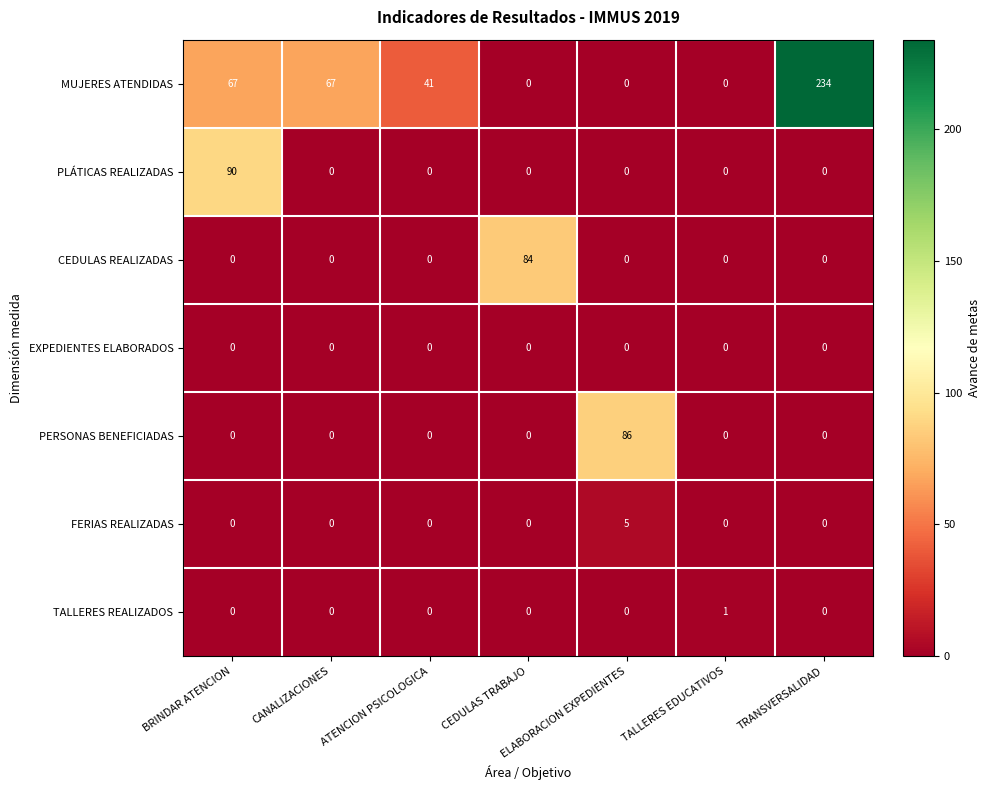

Is the value of MUJERES ATENDIDAS at BRINDAR ATENCION greater than the value of TALLERES REALIZADOS at CEDULAS TRABAJO?

Yes